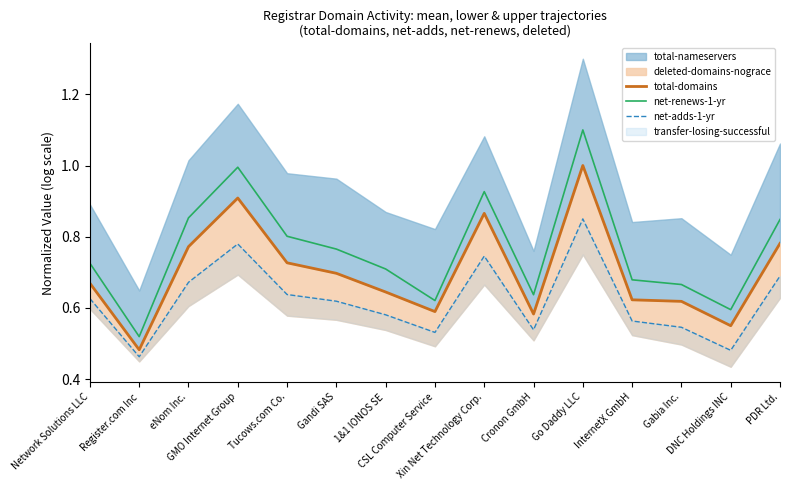

Reading right to left, list all the values displayed in this chart.

total-domains: PDR Ltd.=0.8	DNC Holdings INC=0.5	Gabia Inc.=0.6	InternetX GmbH=0.6	Go Daddy LLC=1.0	Cronon GmbH=0.6	Xin Net Technology Corp.=0.9	CSL Computer Service=0.6	1&1 IONOS SE=0.6	Gandi SAS=0.7	Tucows.com Co.=0.7	GMO Internet Group=0.9	eNom Inc.=0.8	Register.com Inc=0.5	Network Solutions LLC=0.7
net-renews-1-yr: PDR Ltd.=0.8	DNC Holdings INC=0.6	Gabia Inc.=0.7	InternetX GmbH=0.7	Go Daddy LLC=1.1	Cronon GmbH=0.6	Xin Net Technology Corp.=0.9	CSL Computer Service=0.6	1&1 IONOS SE=0.7	Gandi SAS=0.8	Tucows.com Co.=0.8	GMO Internet Group=1.0	eNom Inc.=0.9	Register.com Inc=0.5	Network Solutions LLC=0.7
net-adds-1-yr: PDR Ltd.=0.7	DNC Holdings INC=0.5	Gabia Inc.=0.5	InternetX GmbH=0.6	Go Daddy LLC=0.8	Cronon GmbH=0.5	Xin Net Technology Corp.=0.7	CSL Computer Service=0.5	1&1 IONOS SE=0.6	Gandi SAS=0.6	Tucows.com Co.=0.6	GMO Internet Group=0.8	eNom Inc.=0.7	Register.com Inc=0.5	Network Solutions LLC=0.6